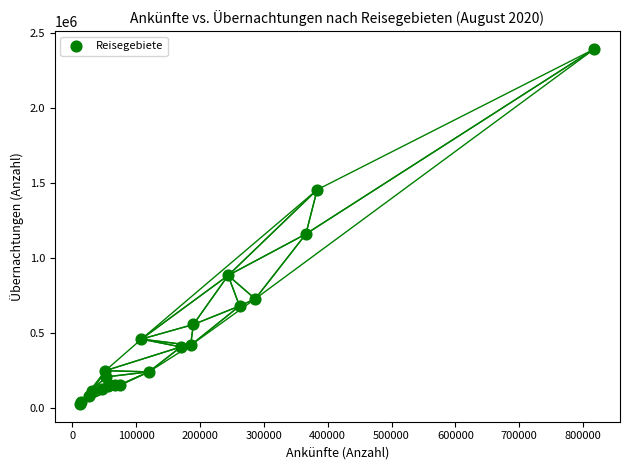

What Y value in the scatter plot is closest to 1207930?

1158076